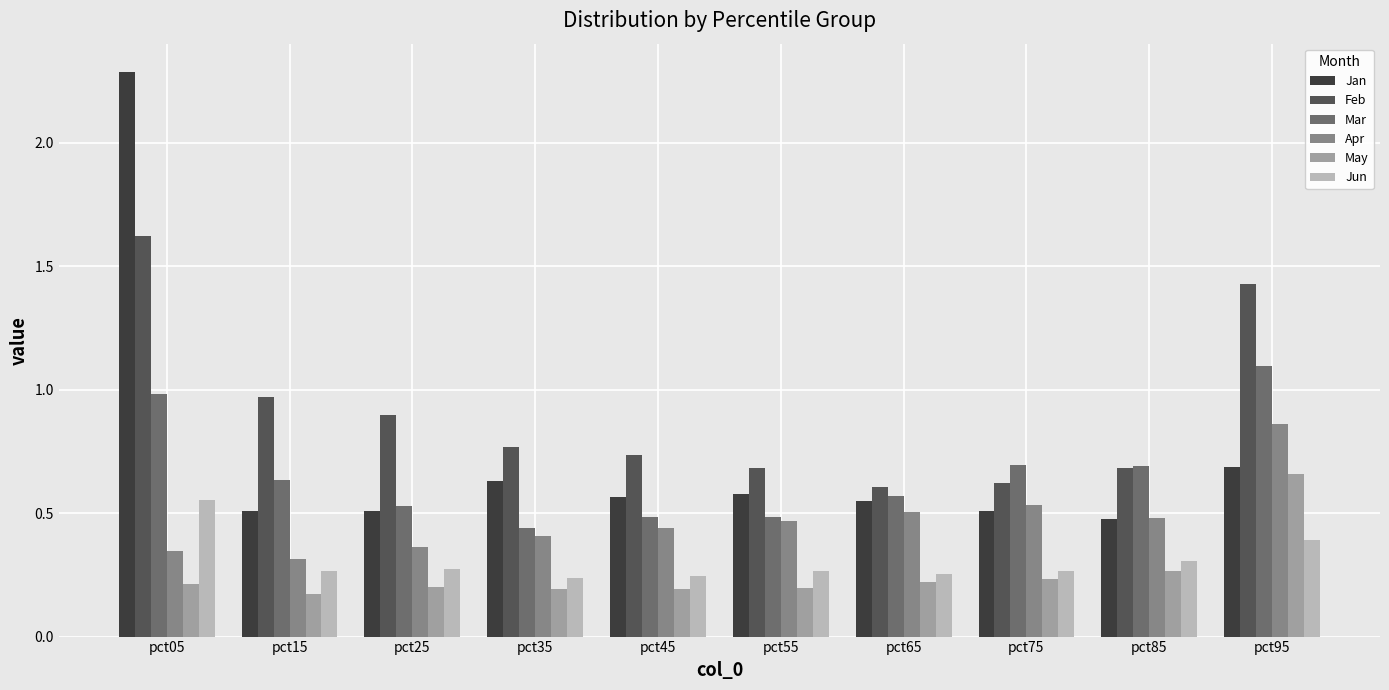

Is the value of Apr at pct65 greater than the value of Feb at pct25?

No